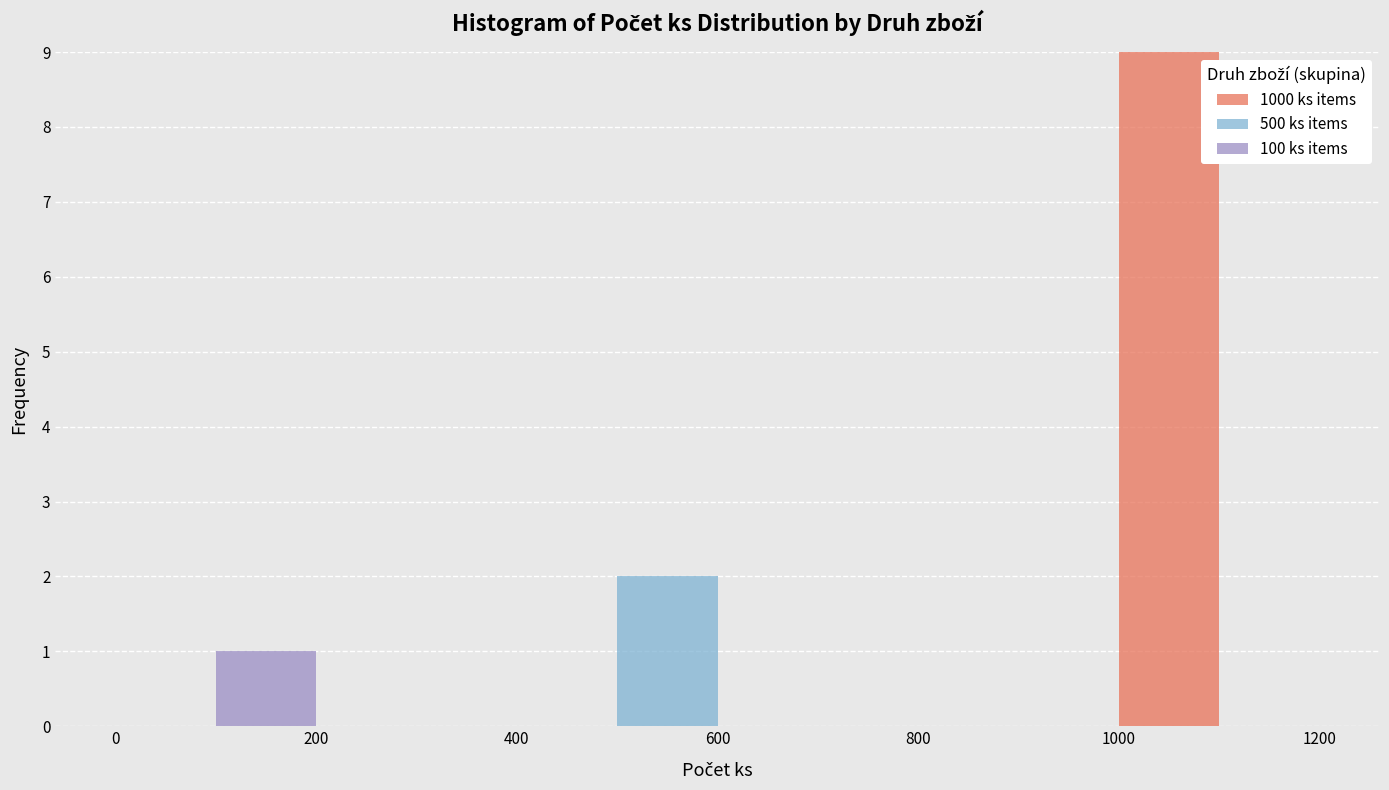

Reading left to right, list every stacked bar in this chart as the range it spans on the x-axis followed by its total height. The values are not printed on the chart, so give them approximately, as read against the axis.

0 to 100: 0
100 to 200: 1
200 to 300: 0
300 to 400: 0
400 to 500: 0
500 to 600: 2
600 to 700: 0
700 to 800: 0
800 to 900: 0
900 to 1000: 0
1000 to 1100: 9
1100 to 1200: 0